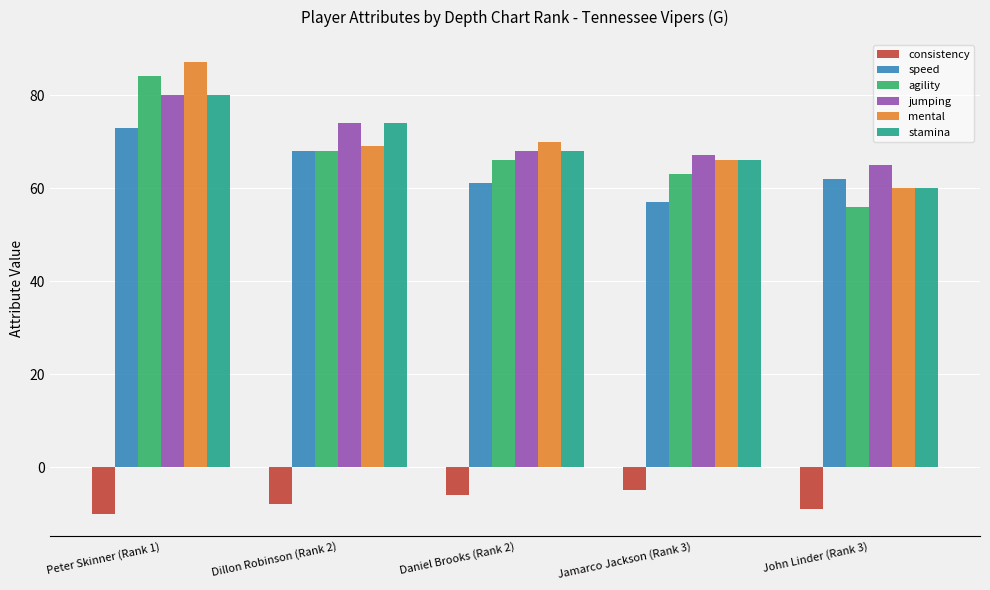

What is the minimum value shown in the chart?

-10